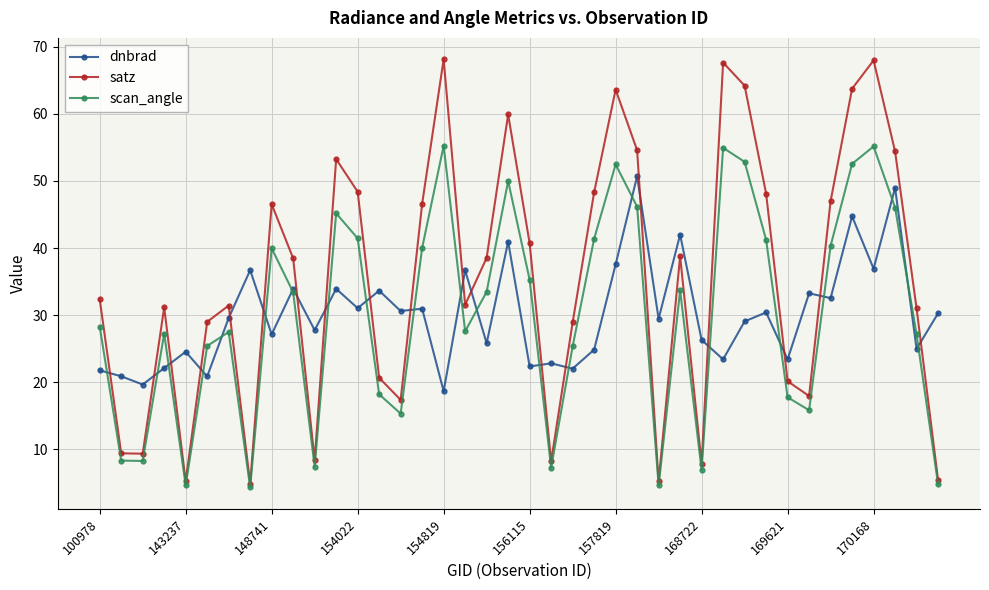

Which series has the largest total across all categories?

satz